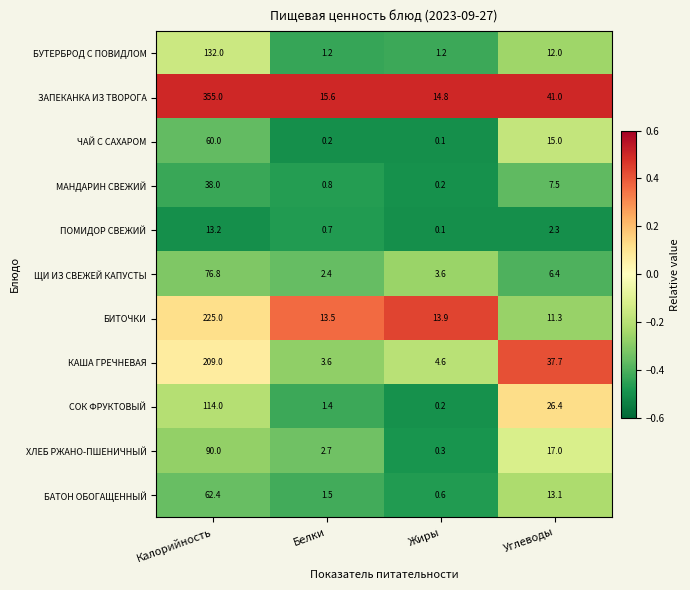

What is the sum of the ПОМИДОР СВЕЖИЙ values at Белки and Жиры?

0.8